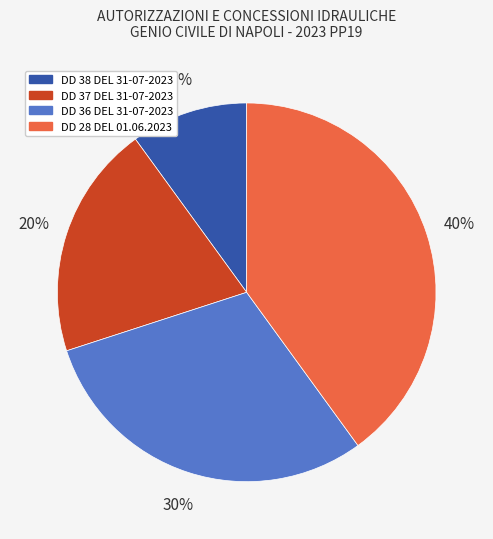

The DD 36 DEL 31-07-2023 slice represents 17% of the pie. True or false?

False